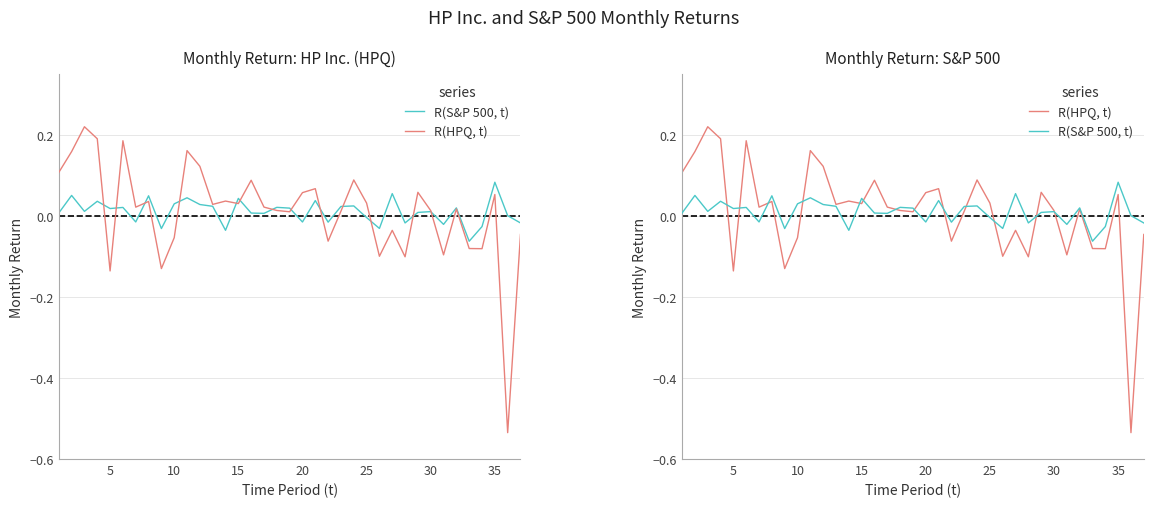

How many data points does each series have?

37